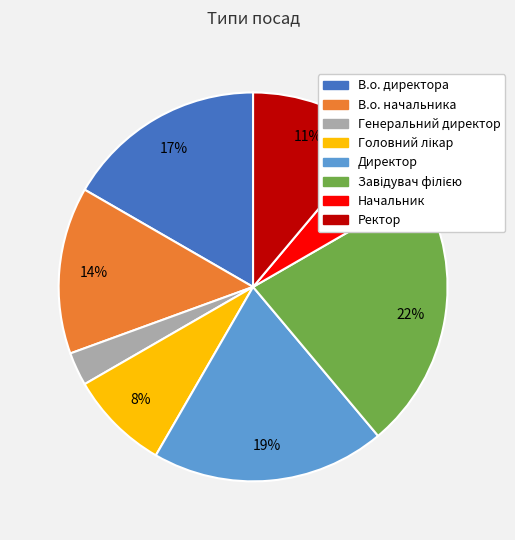

Count the number of slices in the pie.

8